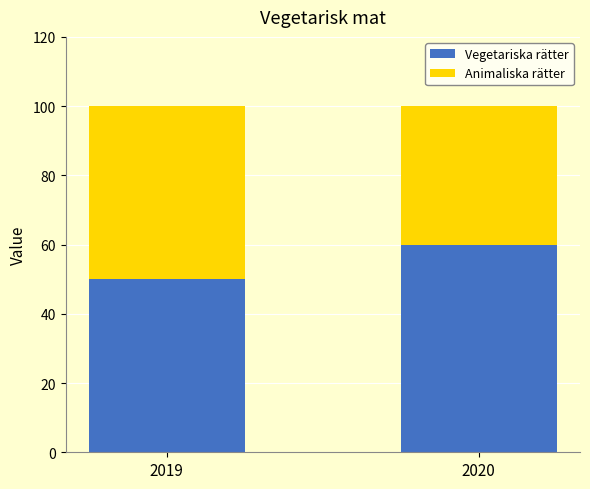

What value does the Vegetariska rätter series have at 2019?

50